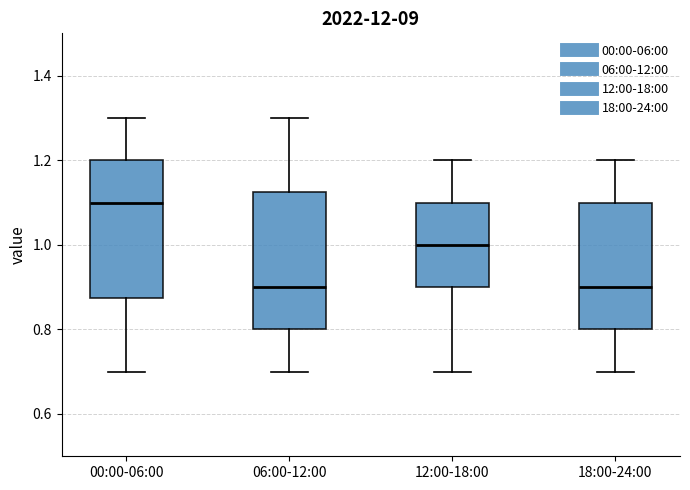

Reading left to right, read every box against the y-axis: the position of its median line, the range the box covers, and the ends of its whiskers. The values are not printed on the chart, so give them approximately, as read against the axis.

00:00-06:00: median 1.10, box 0.88 to 1.20, whiskers 0.70 to 1.30
06:00-12:00: median 0.90, box 0.80 to 1.12, whiskers 0.70 to 1.30
12:00-18:00: median 1.00, box 0.90 to 1.10, whiskers 0.70 to 1.20
18:00-24:00: median 0.90, box 0.80 to 1.10, whiskers 0.70 to 1.20